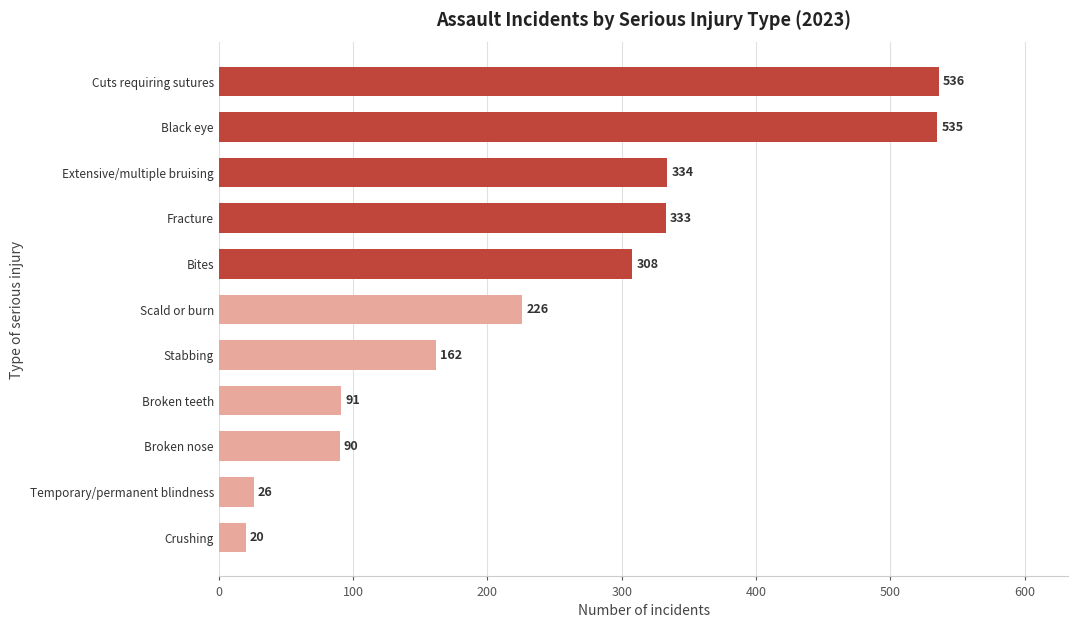

Between Broken teeth and Scald or burn, which is larger?

Scald or burn